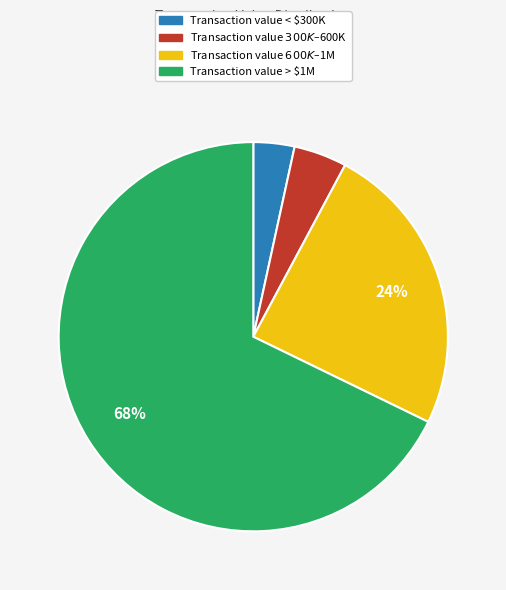

Is there any slice that represents more than half of the pie?

Yes